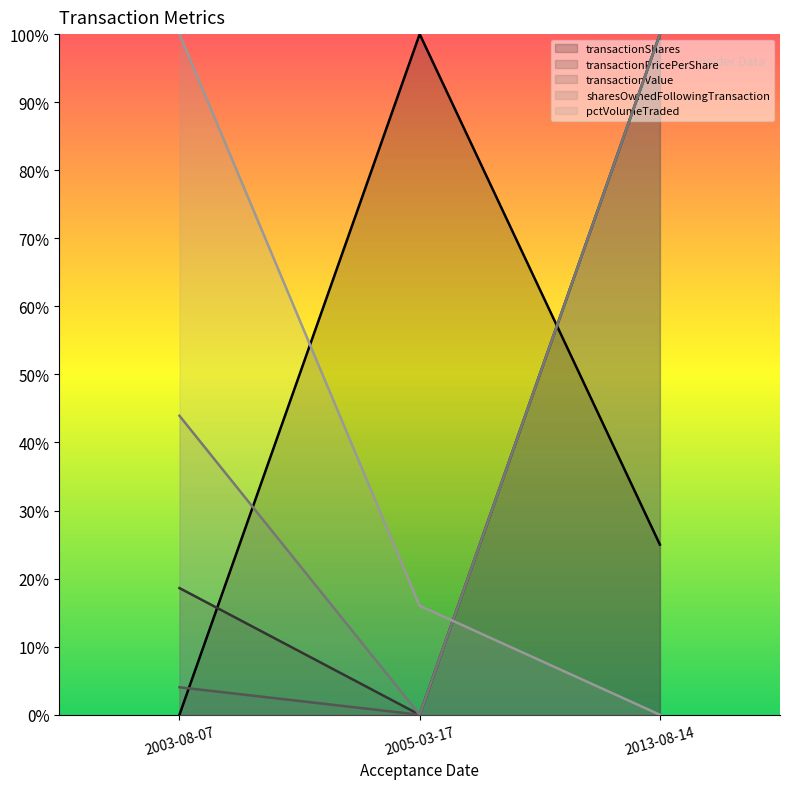

How many lines are shown in the chart?

5